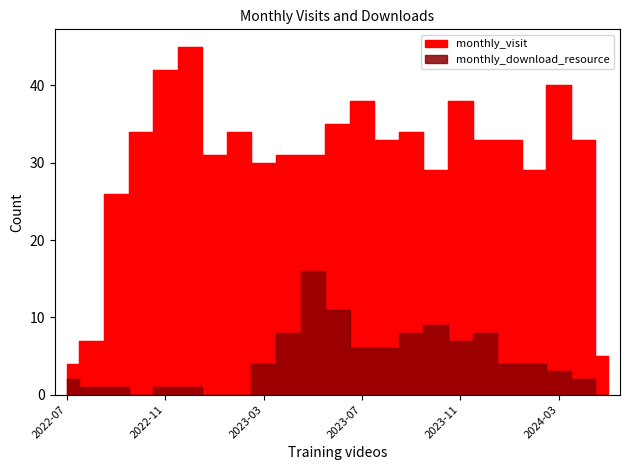

Is the value of monthly_visit at 2024-04 greater than the value of monthly_download_resource at 2024-04?

Yes